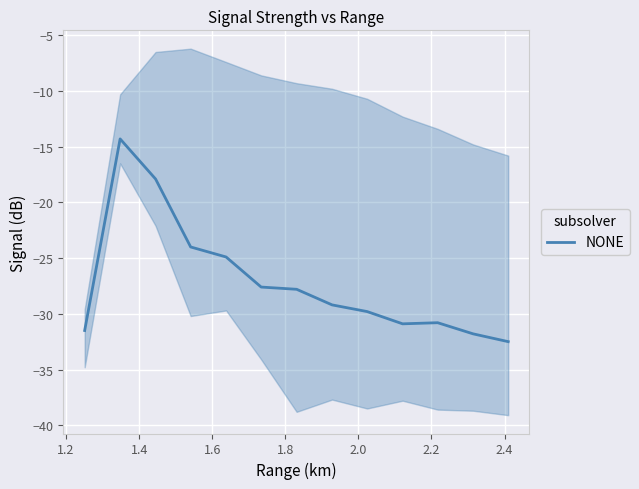

What is the minimum value for NONE?

-32.5